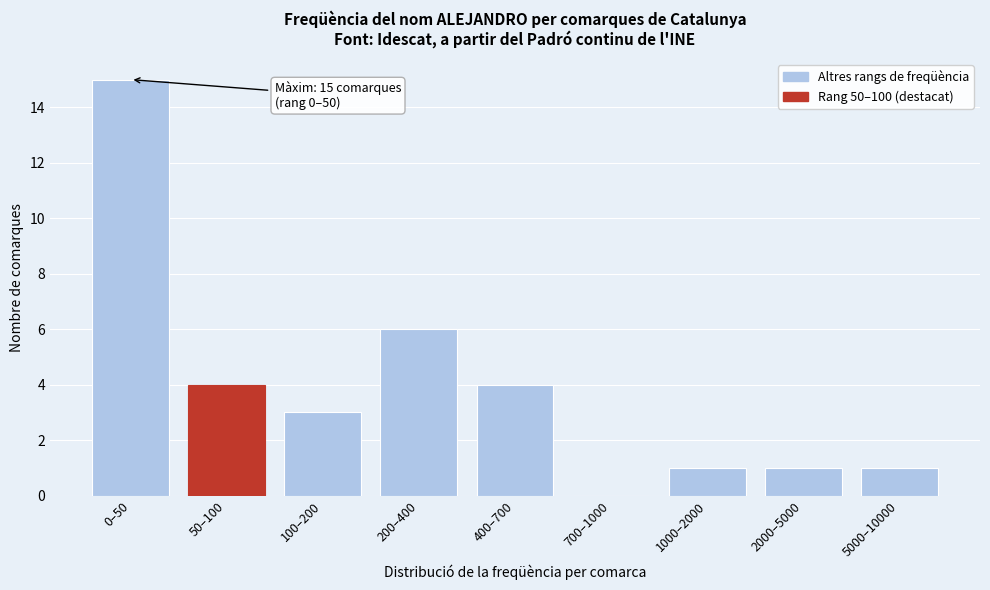

Reading left to right, extract all data points from this chart.

0–50=15	50–100=4	100–200=3	200–400=6	400–700=4	700–1000=0	1000–2000=1	2000–5000=1	5000–10000=1